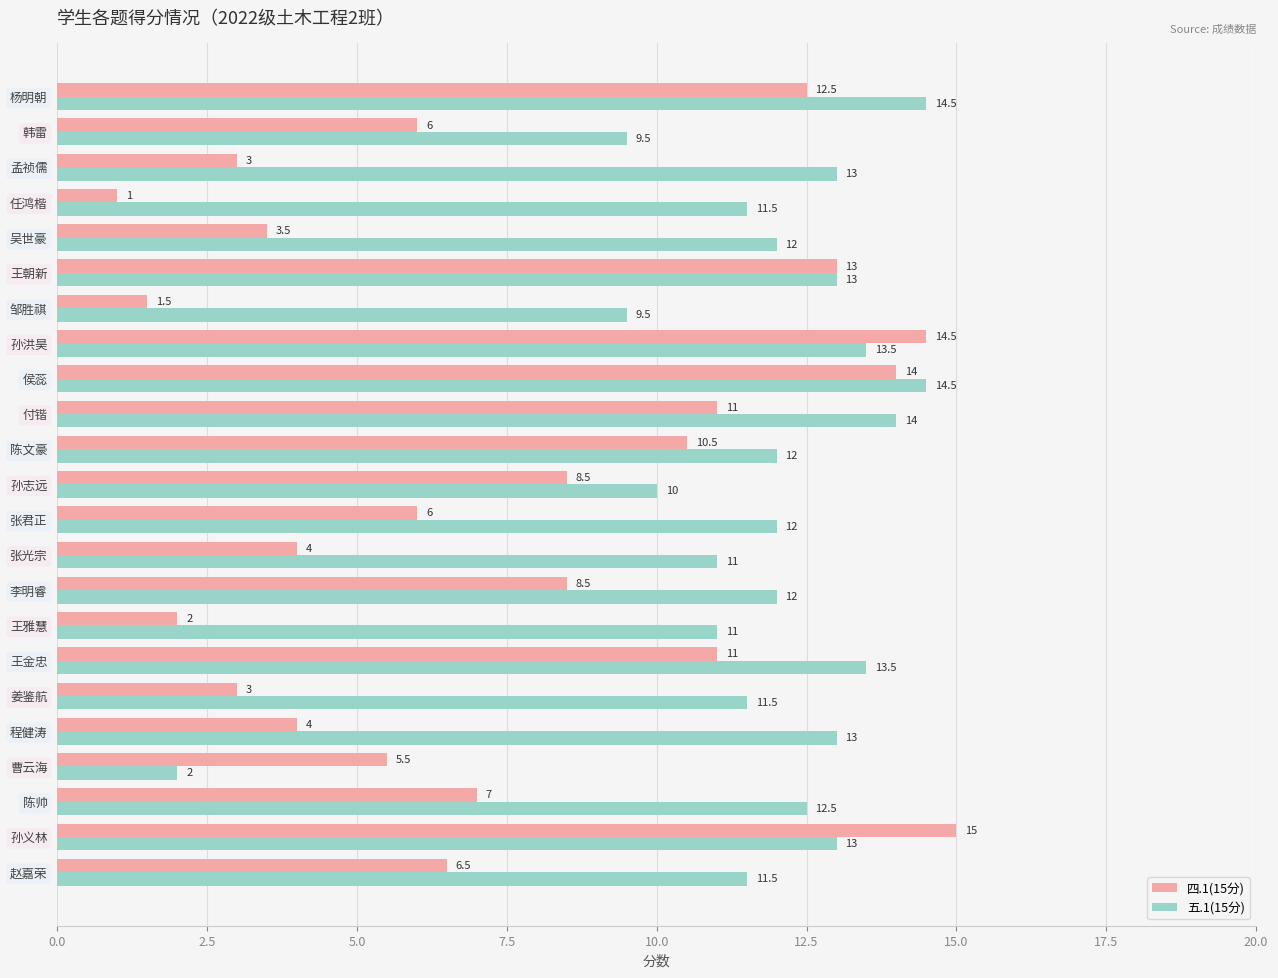

Rank the series by their maximum value, from lowest to highest.

五.1(15分), 四.1(15分)